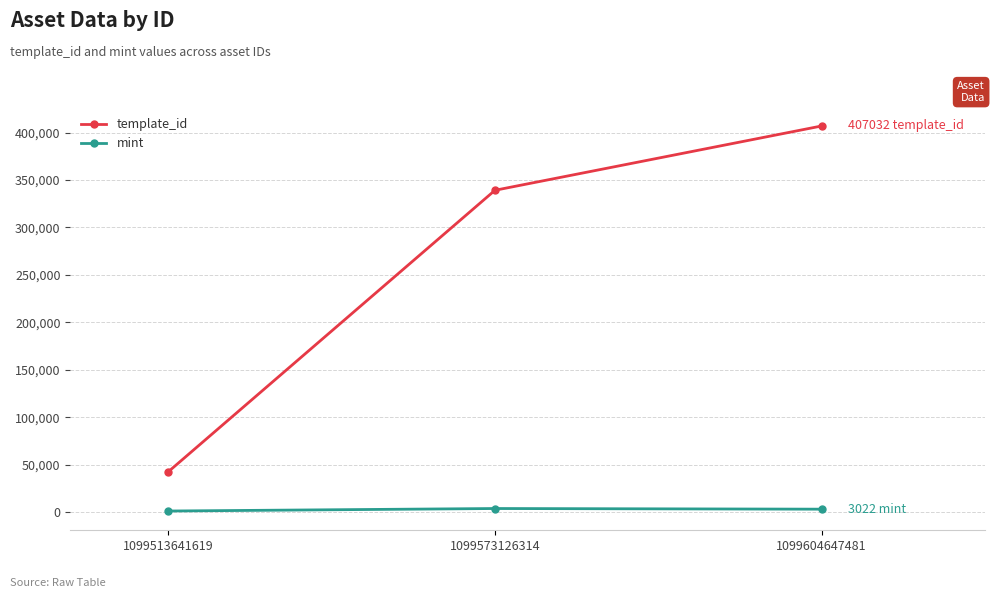

What is the sum of all template_id values?

788681